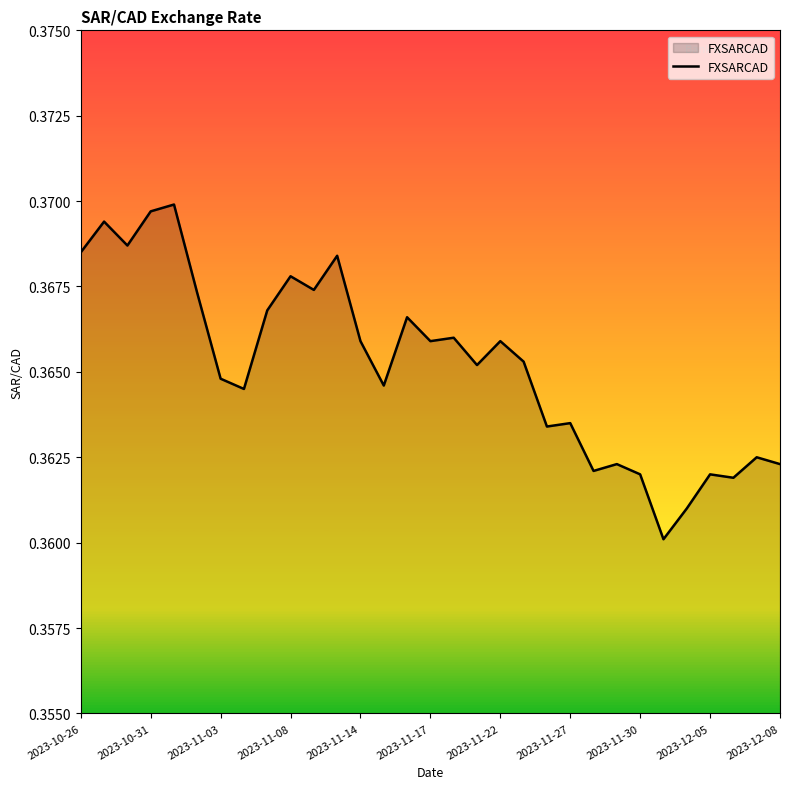

The value at 2023-11-27 is 0.6. True or false?

False